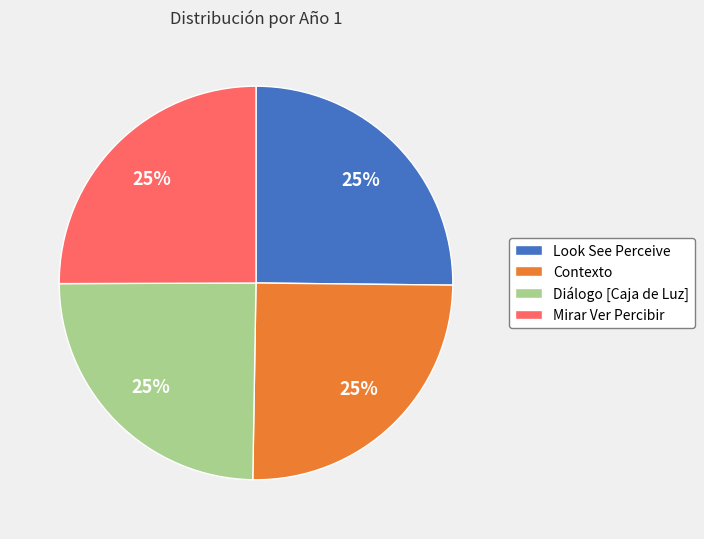

How many segments does this pie chart have?

4